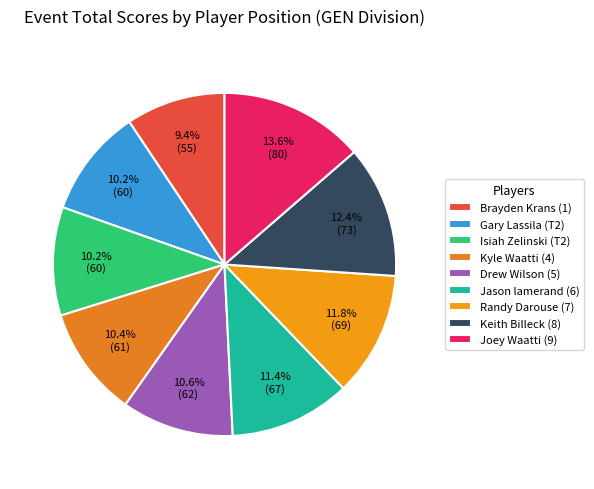

Does Jason lamerand (6) account for over 50% of the chart?

No